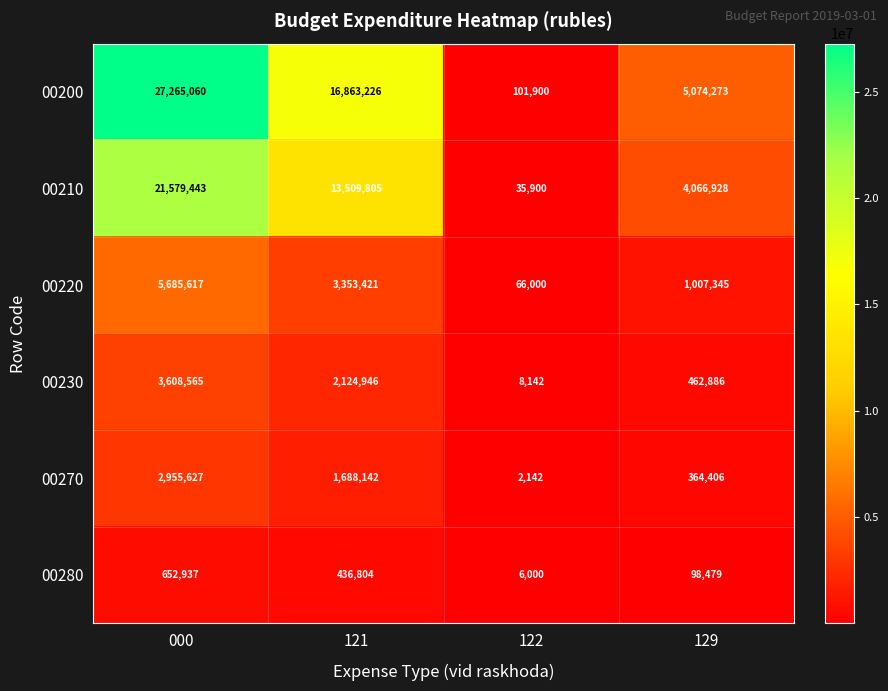

What is the difference between the highest and lowest values at 122?

99758